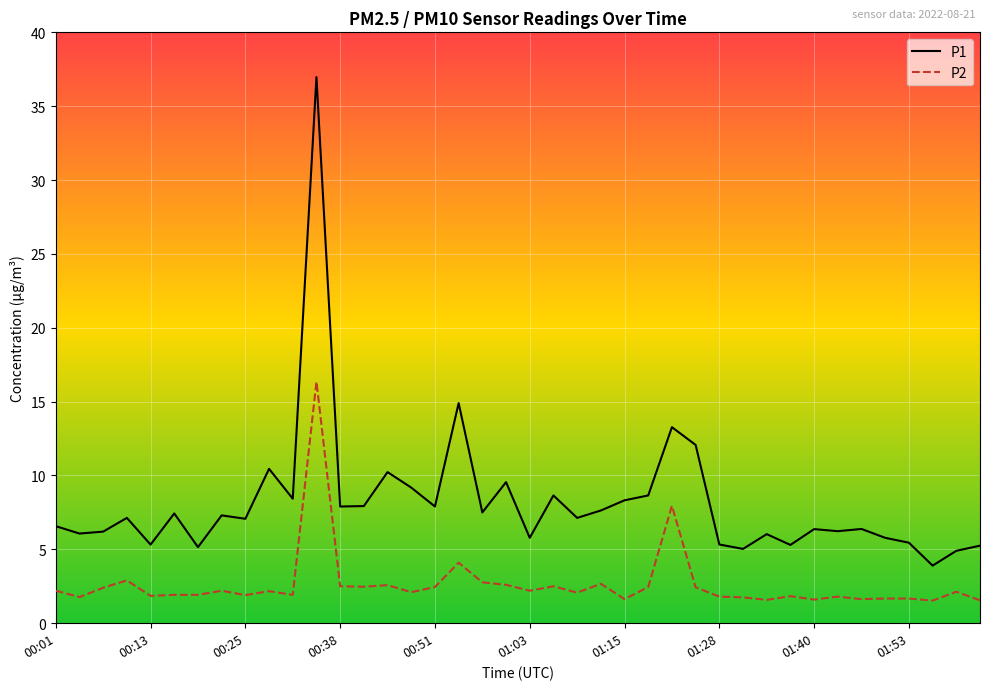

True or false: P1 has more than 1 points higher than both neighbors.

True